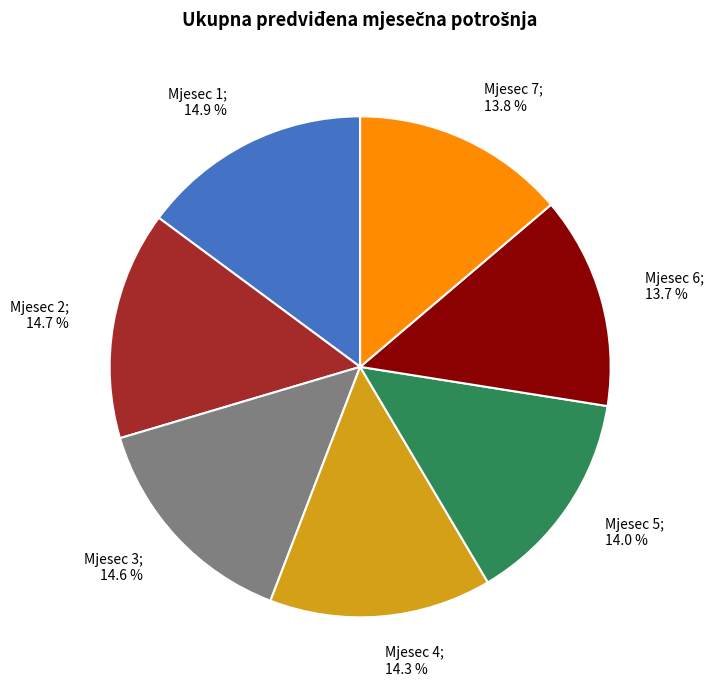

Does any single category account for the majority?

No